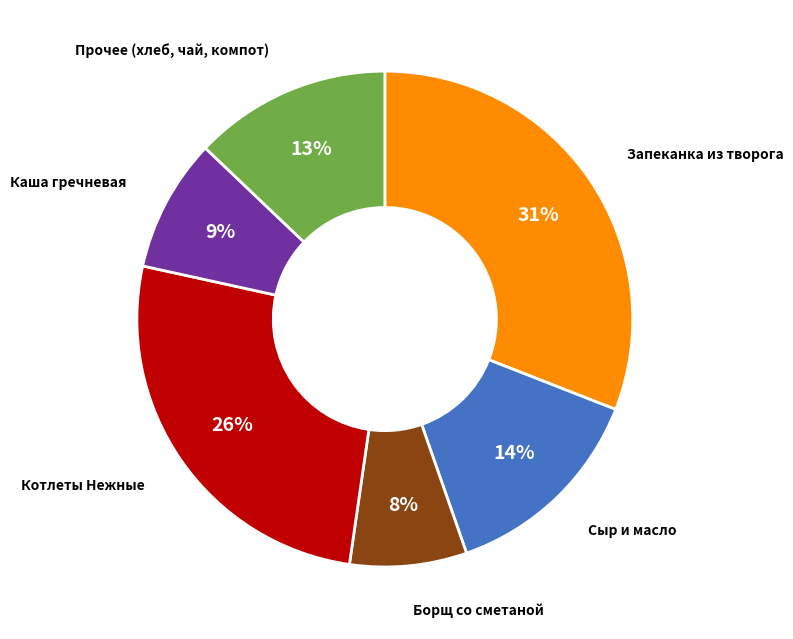

To the nearest percent, what is the average slice percentage?

17%